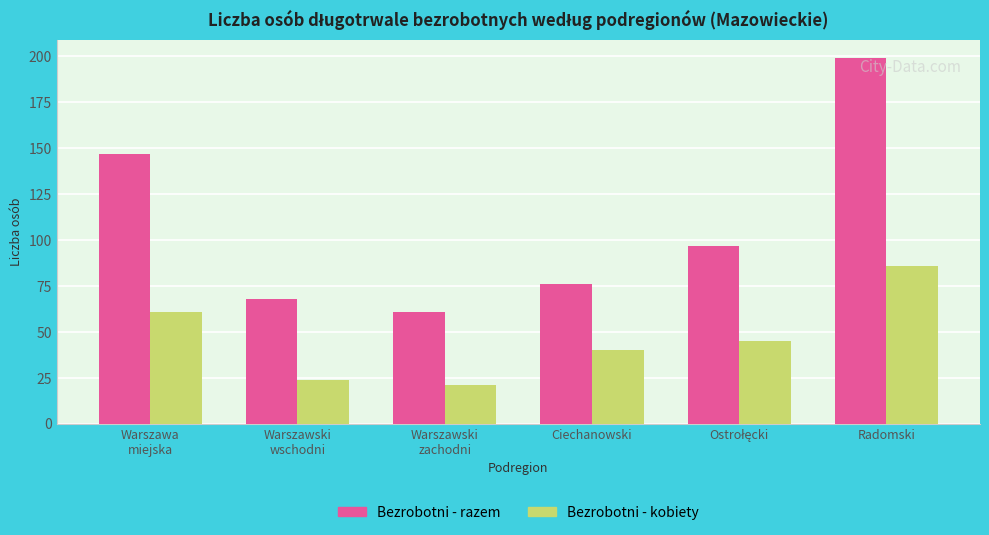

What value does the Bezrobotni - kobiety series have at Radomski, to the nearest 5?

85